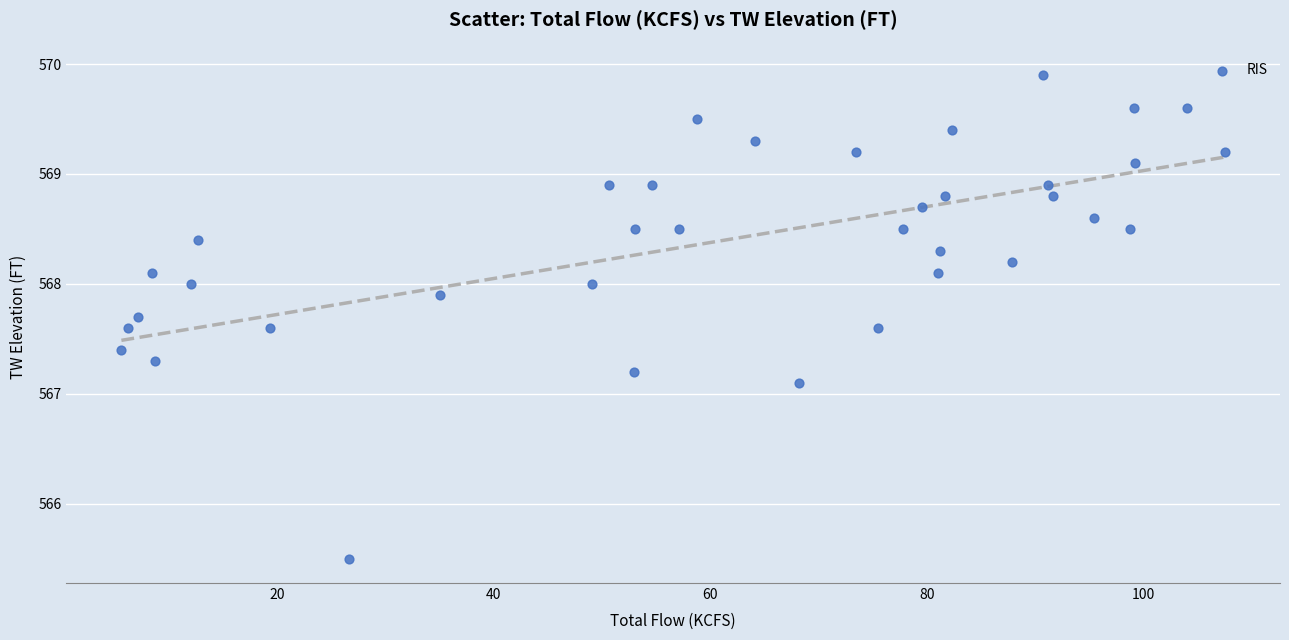

What is the range of Y values (max minus min)?

4.4